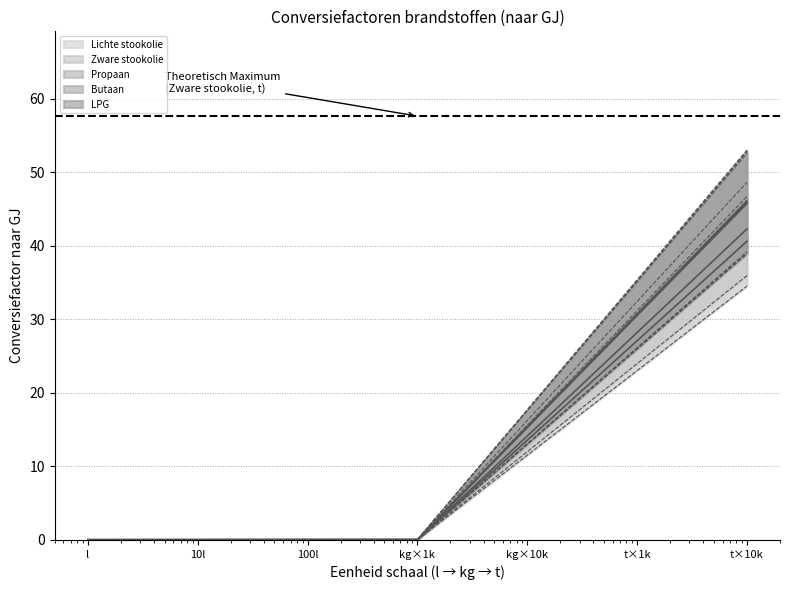

At how many categories does at least one series exceed 31?

1